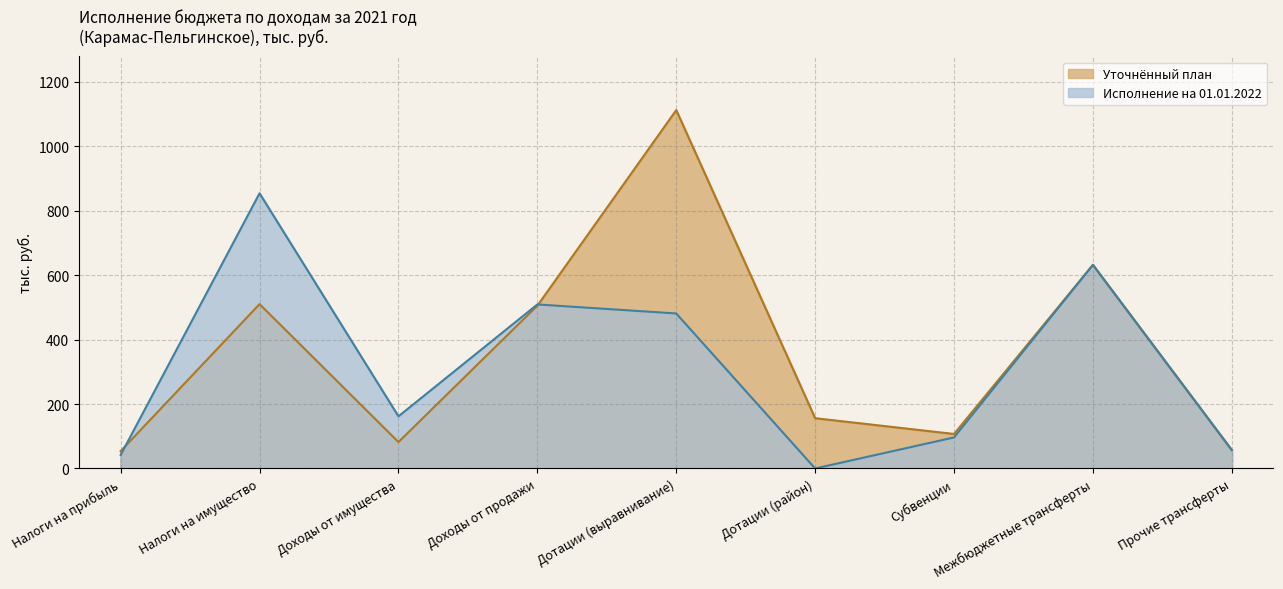

The value of Уточнённый план at Налоги на прибыль is 11.6. True or false?

False